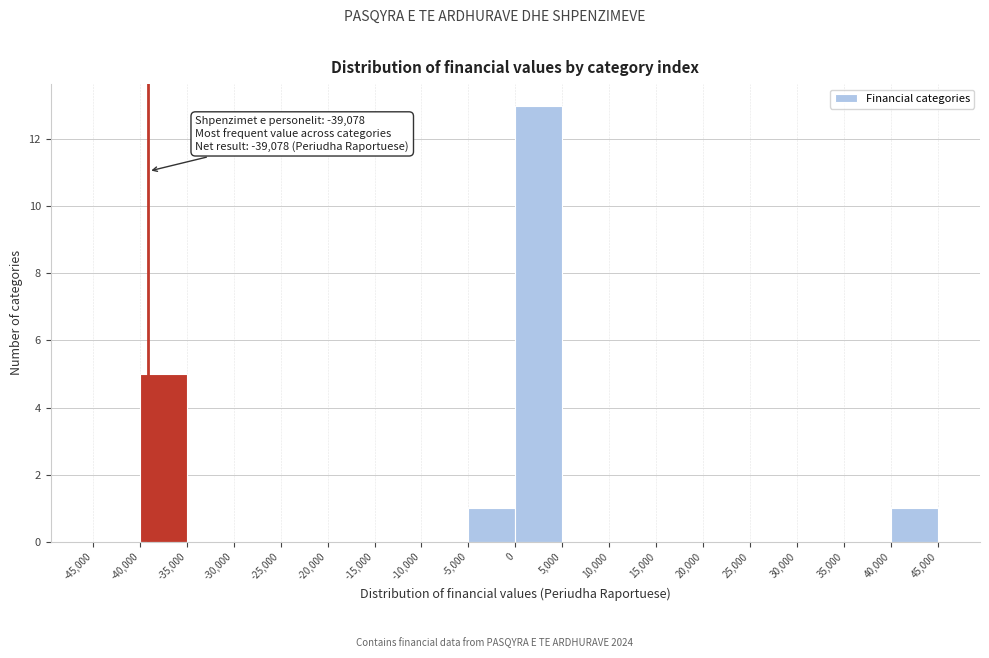

Which range on the x-axis has the tallest bar?

0 to 5,000